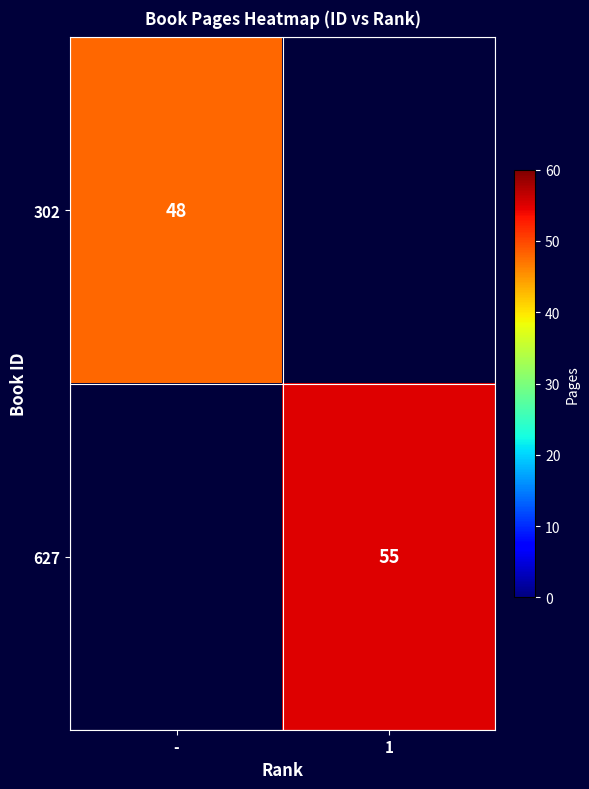

At which category does the chart reach its minimum across all series?

-